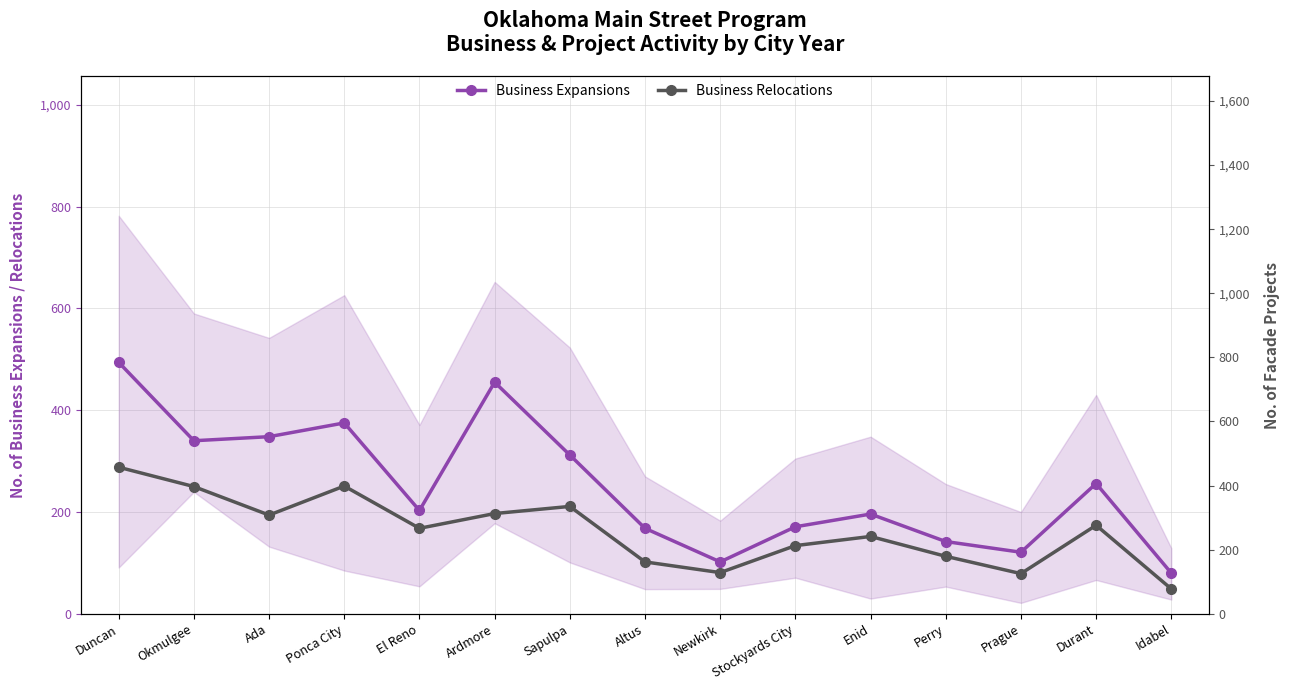

Which series has the largest total across all categories?

Business Expansions